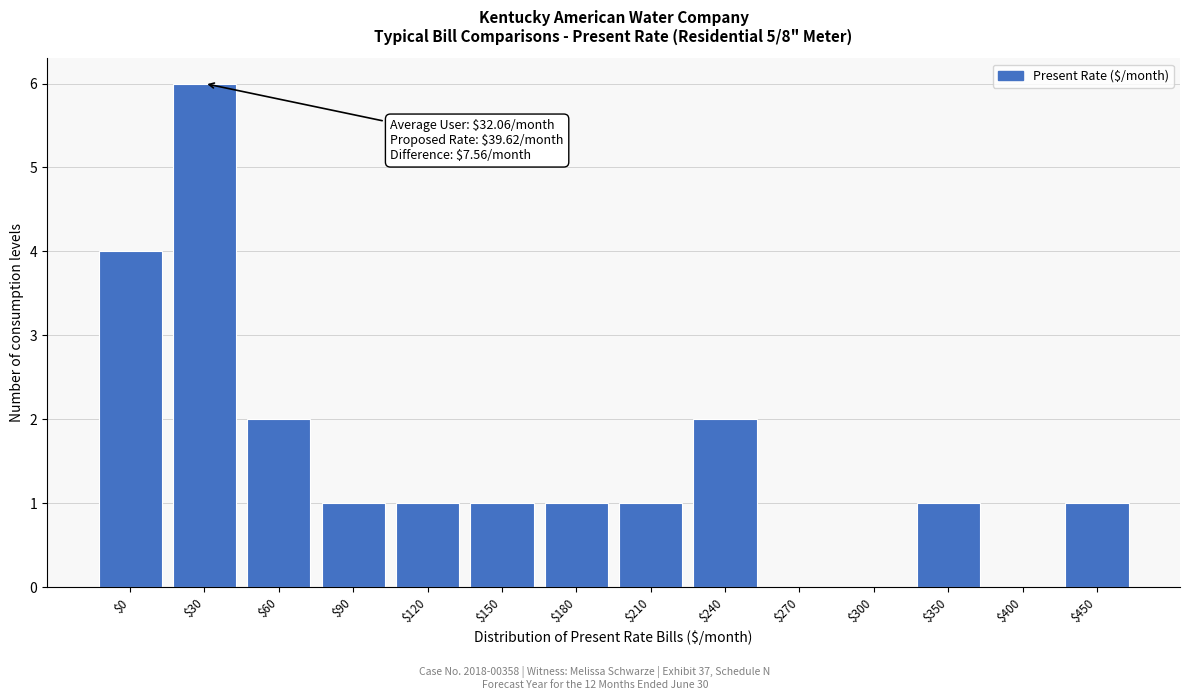

At which category does the chart reach its peak across all series?

$30